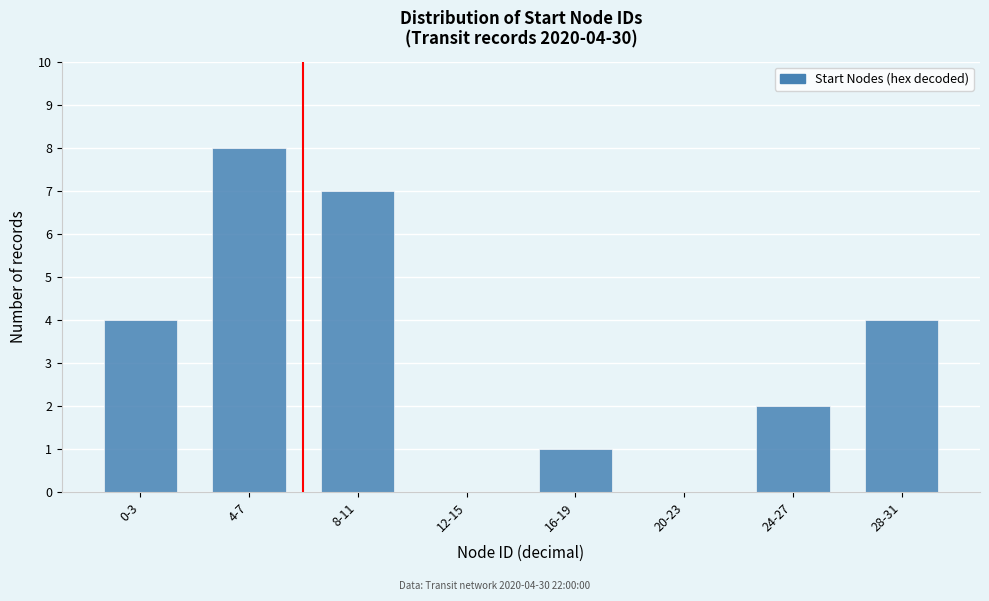

Reading left to right, what are all the values shown in this chart?

0-3=4	4-7=8	8-11=7	12-15=0	16-19=1	20-23=0	24-27=2	28-31=4